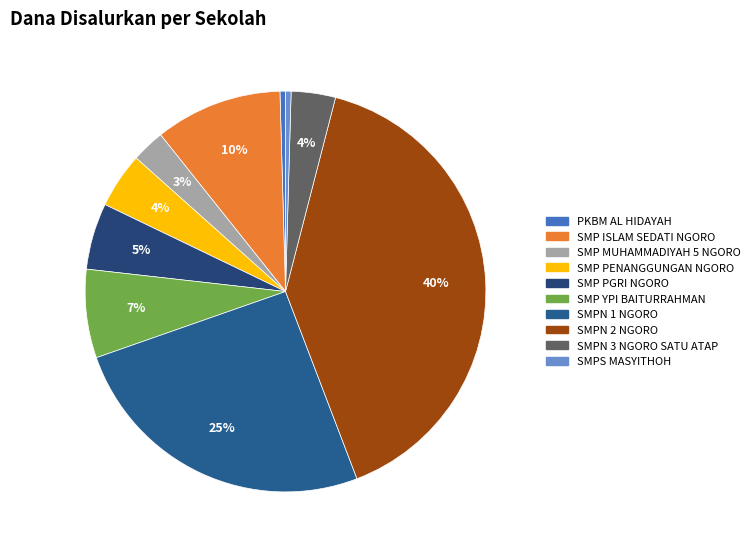

To the nearest percent, what is the difference between the SMPN 1 NGORO and SMPN 2 NGORO slice percentages?

15%